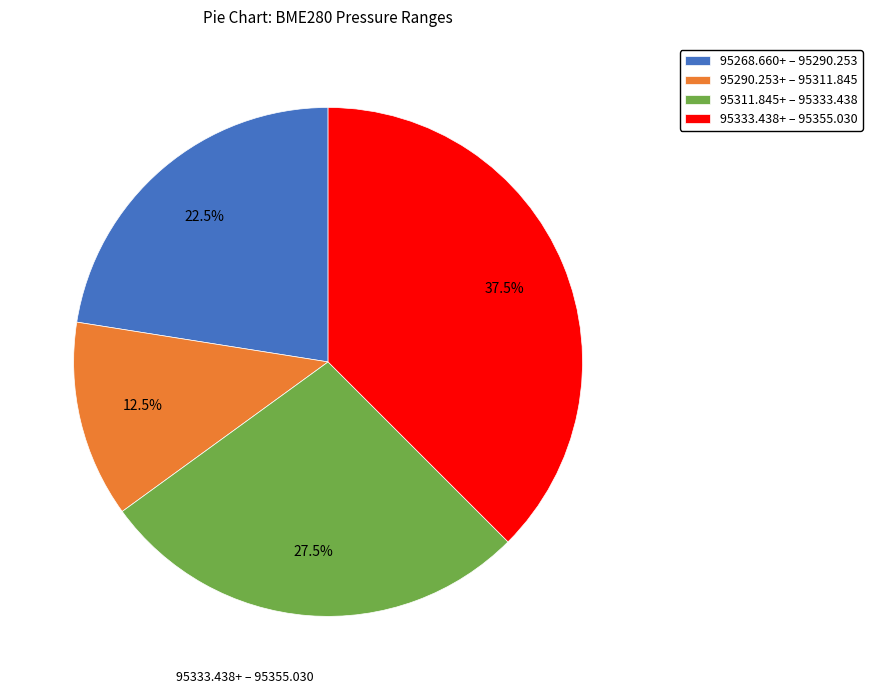

Is 95333.438+ – 95355.030 the majority of the pie?

No